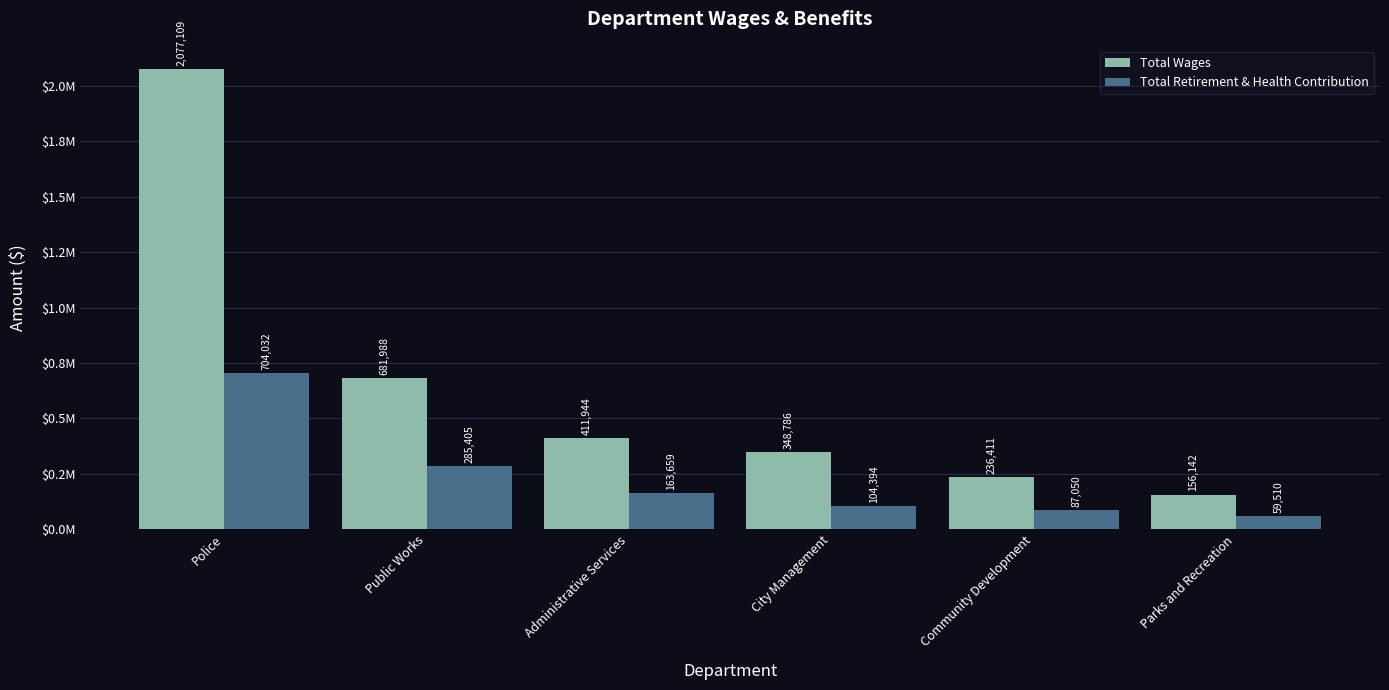

Does the chart contain stacked bars?

No